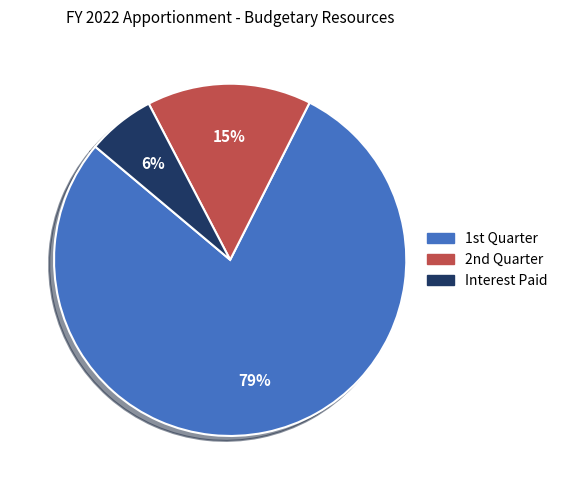

To the nearest percent, what portion does Interest Paid represent?

6%